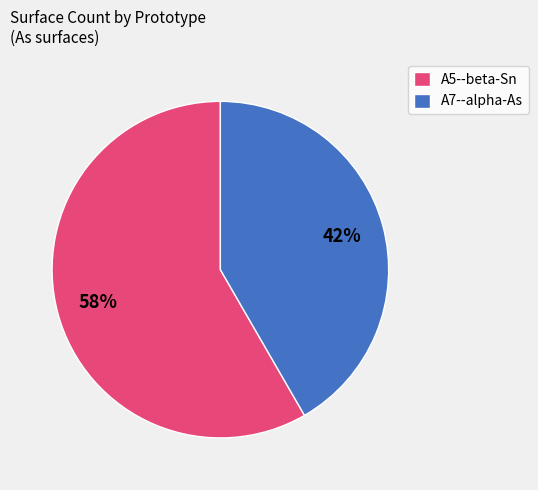

How many slices are in this pie chart?

2